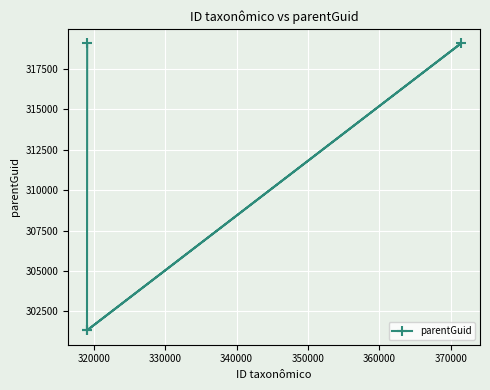

What is the greatest value displayed?

319077